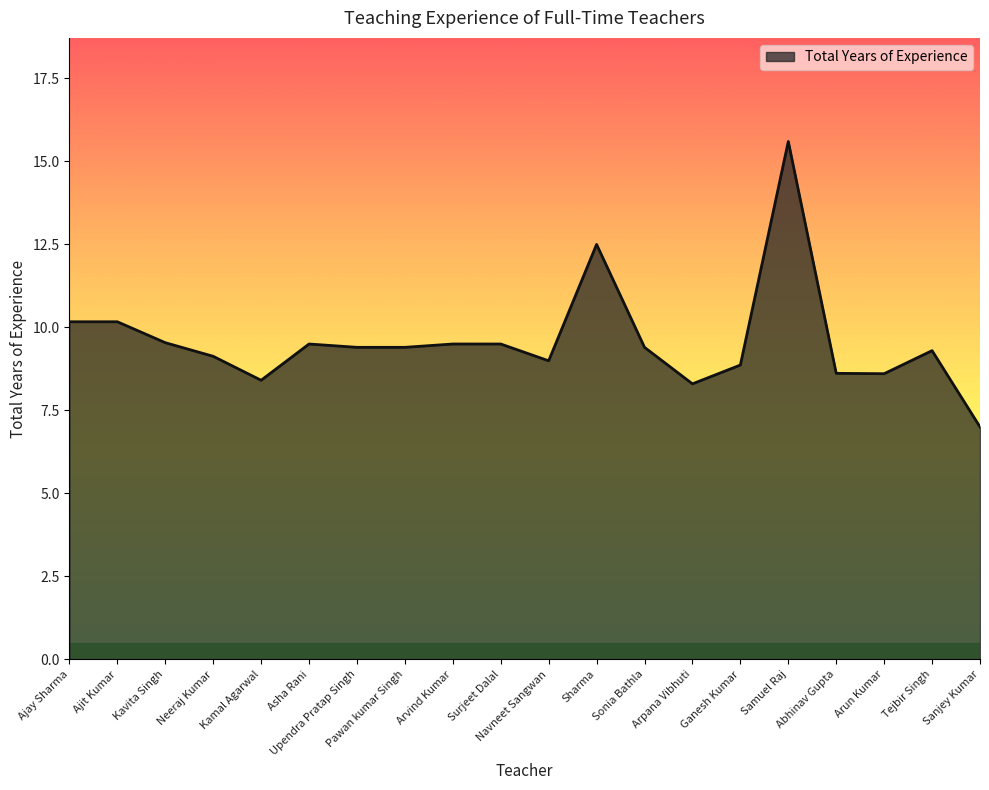

Between Pawan kumar Singh and Arun Kumar, which is larger?

Pawan kumar Singh